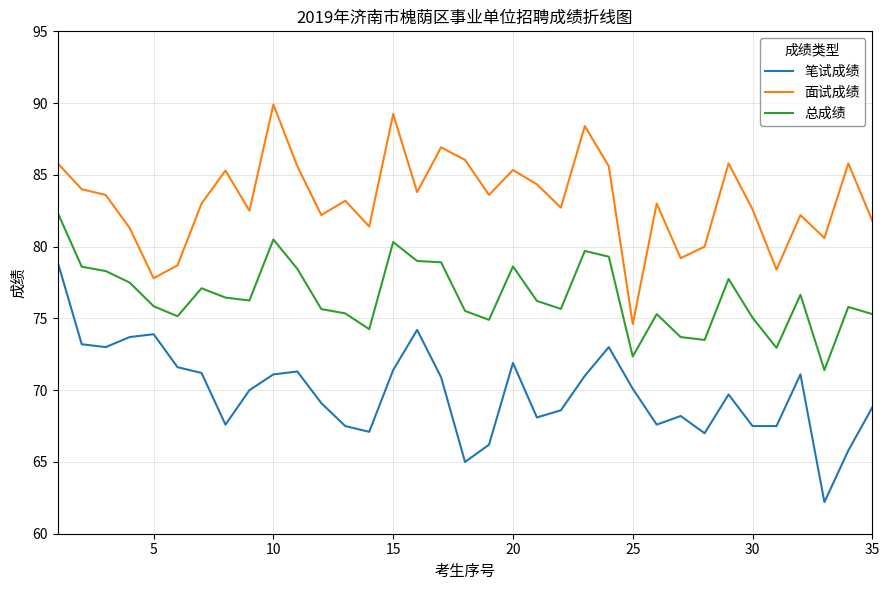

Which series has the largest total across all categories?

面试成绩